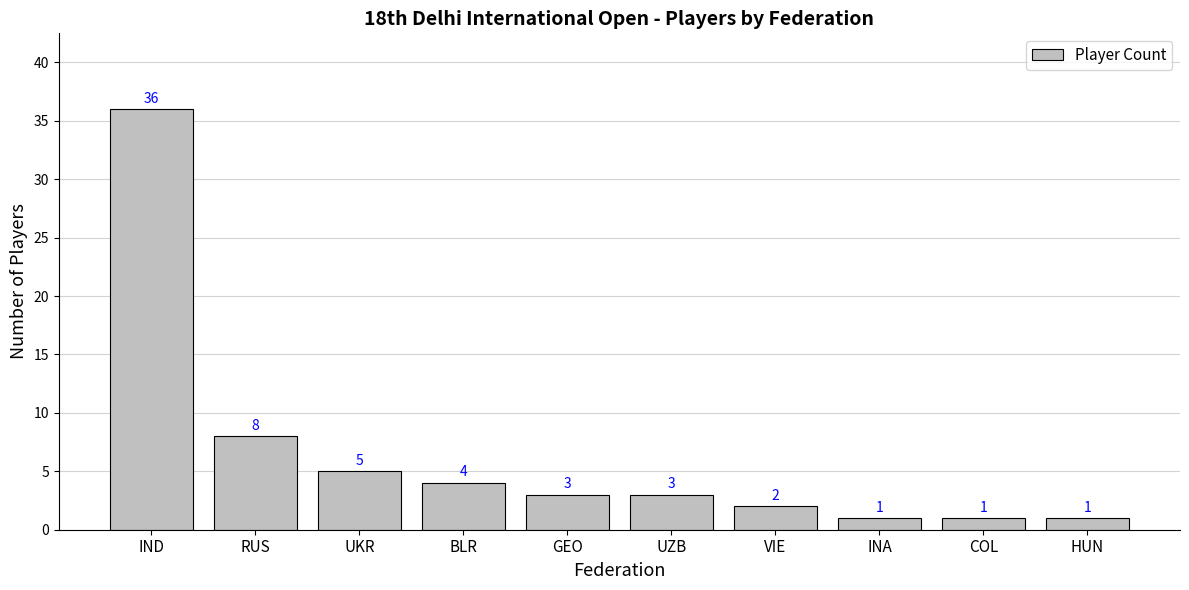

What is the approximate value at UZB, to the nearest 5?

5